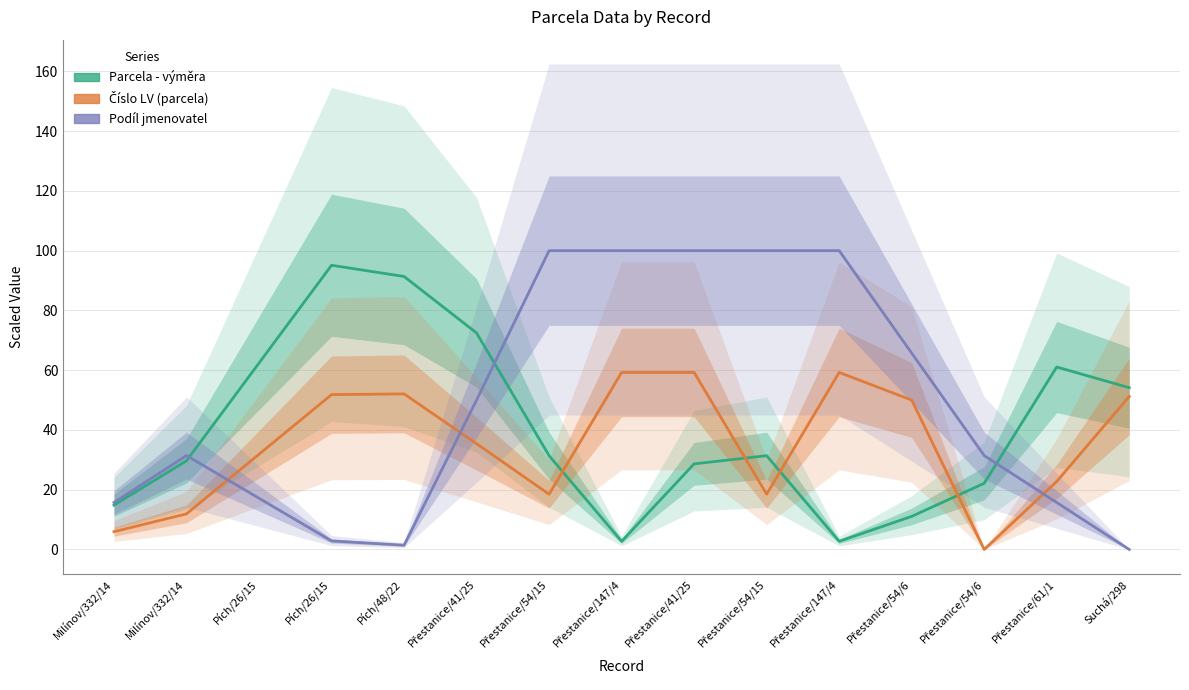

How many values in the Číslo LV (parcela) series exceed 35?

8